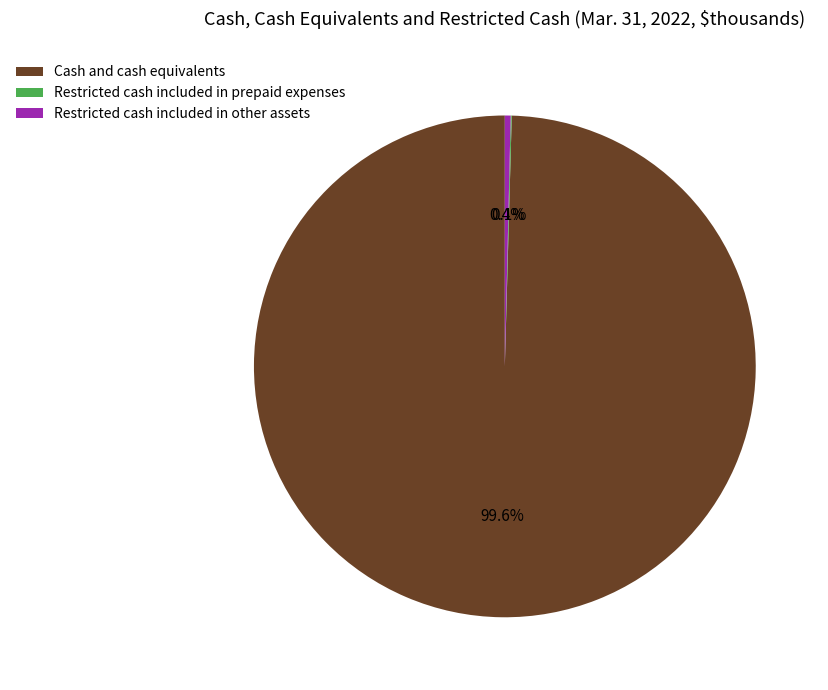

Do Restricted cash included in other assets and Cash and cash equivalents together represent more than half of the pie?

Yes